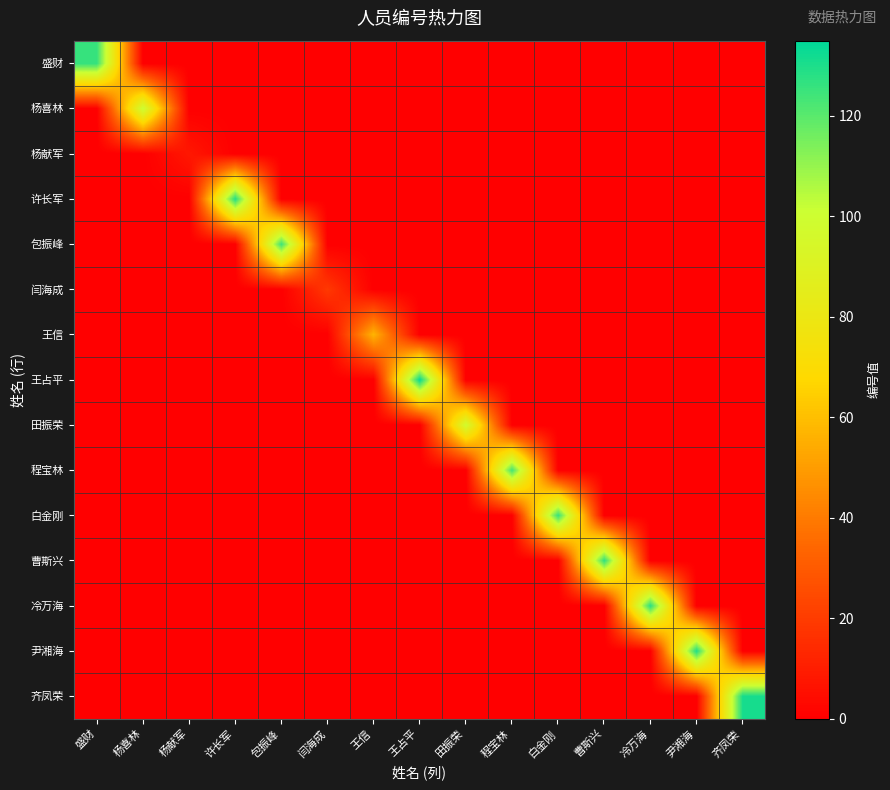

What is the difference between the highest and lowest values at 田振荣?

98